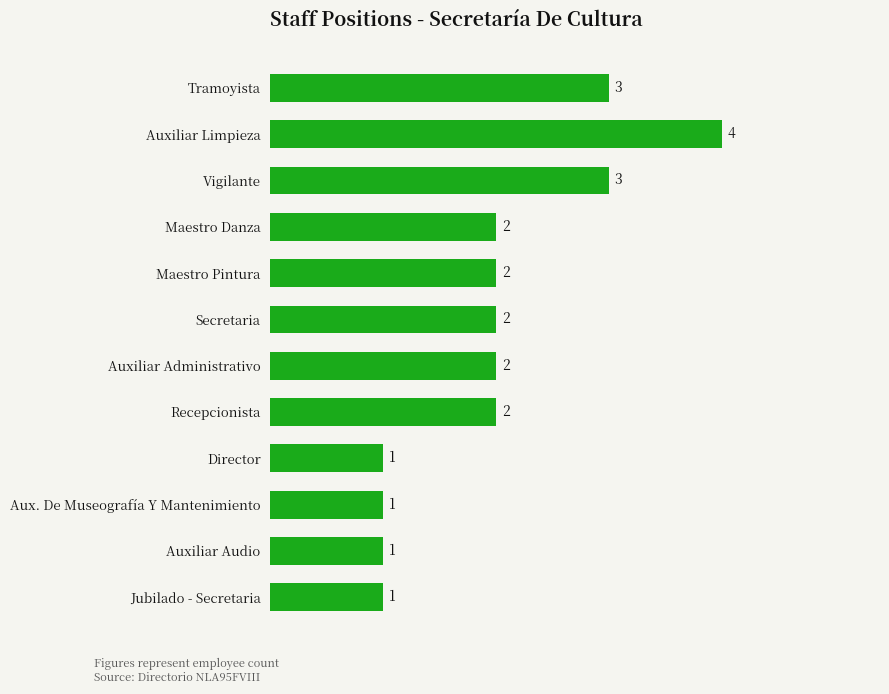

Between Vigilante and Auxiliar Audio, which is larger?

Vigilante